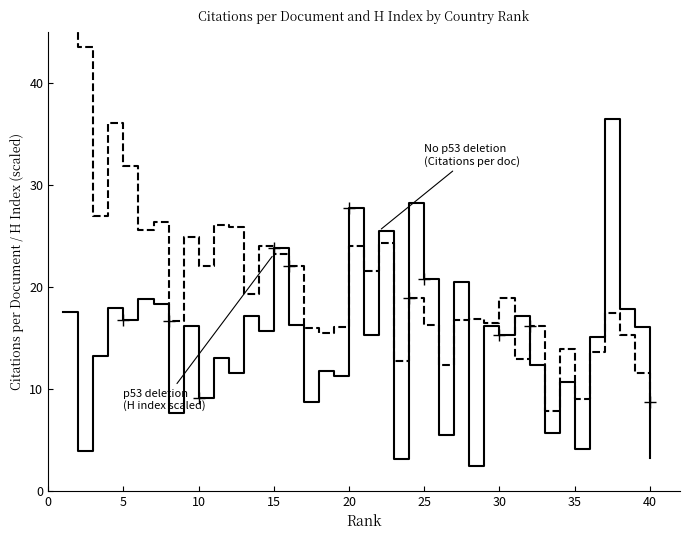

How many times do p53 deletion (H index scaled) and No p53 deletion (Citations per document) cross each other?

14